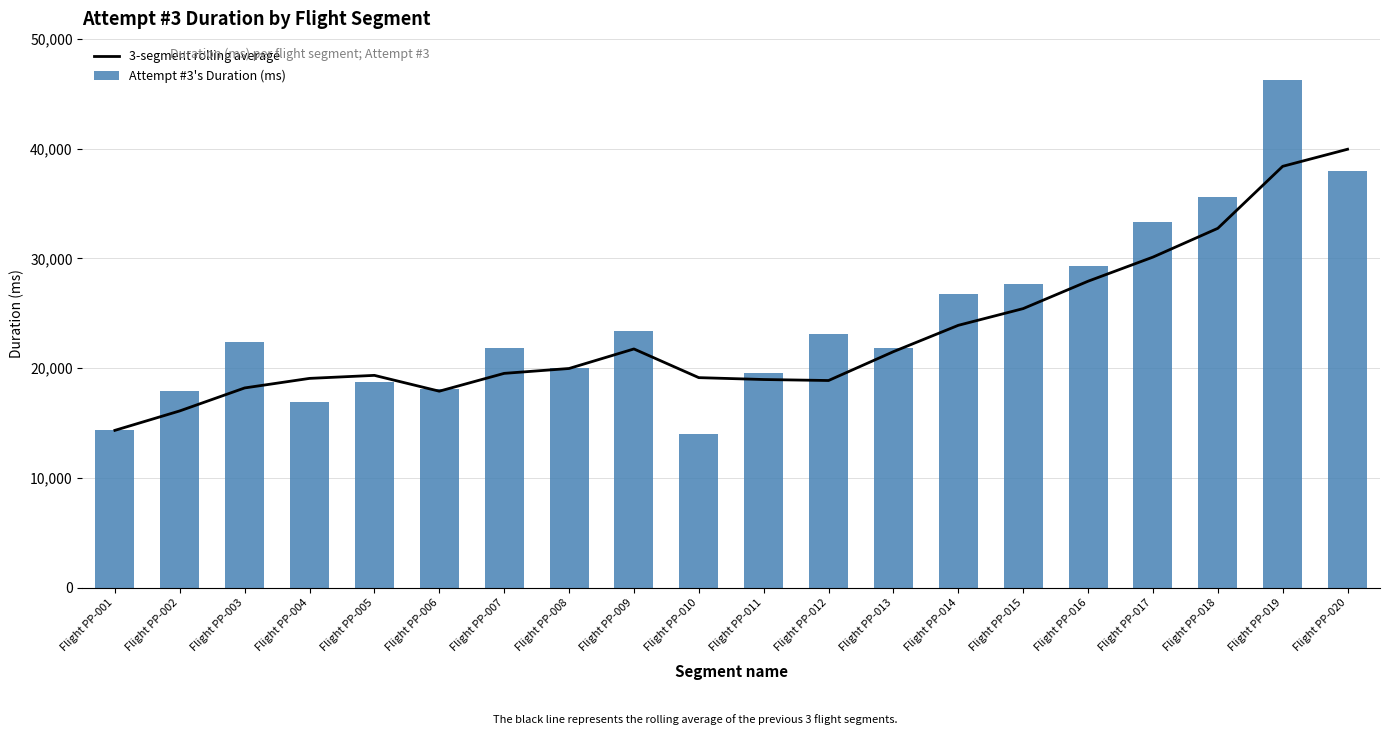

How many categories are shown in the chart?

20